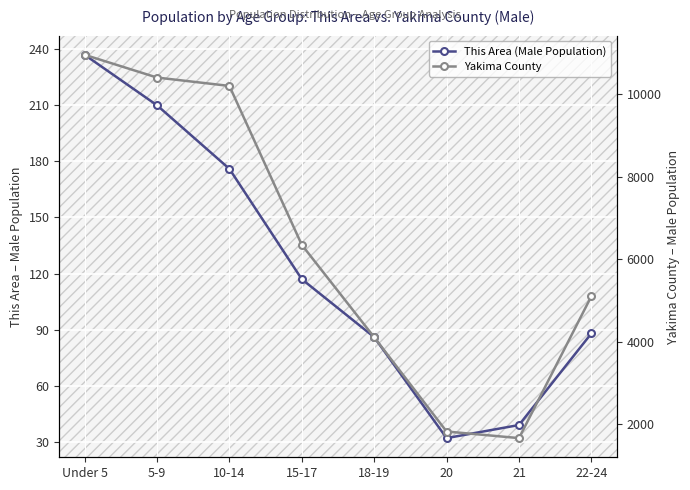

What is the difference between the second highest and minimum values in the This Area (Male Population) series?

178